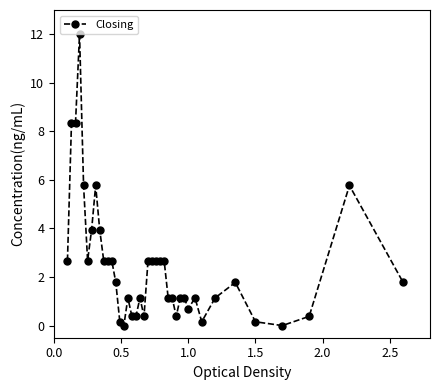

What is the value of the 23rd point from the left?

2.7